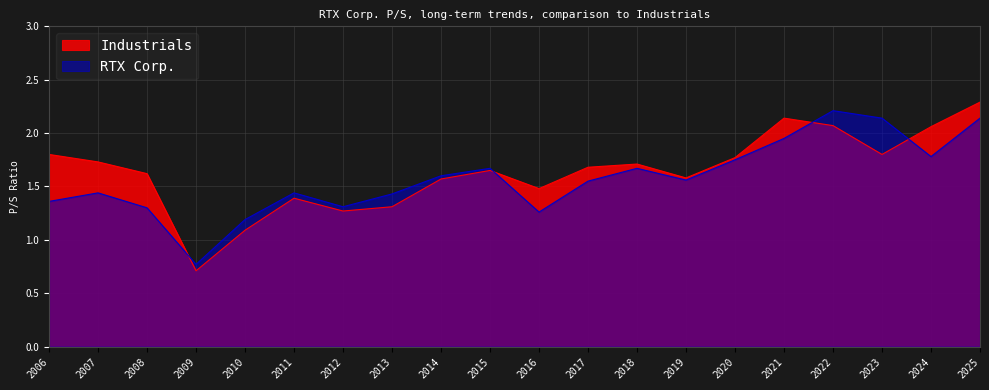

What is the average value of the Industrials series?

1.6